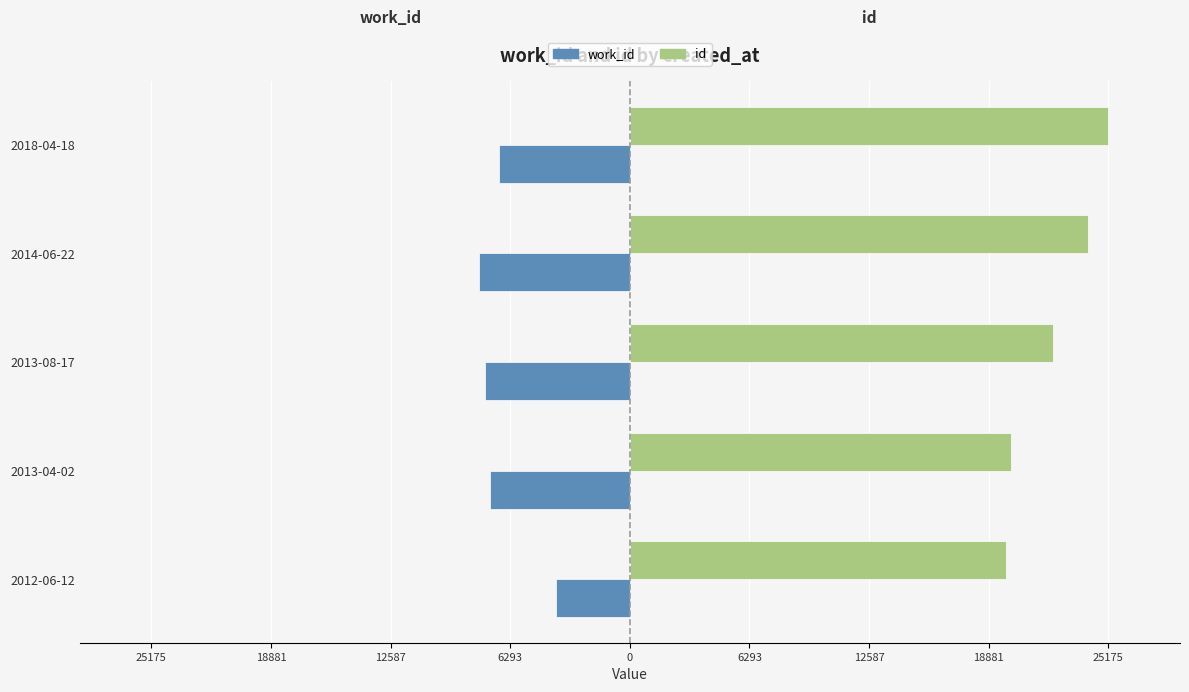

What are all the series names shown in the legend?

work_id, id